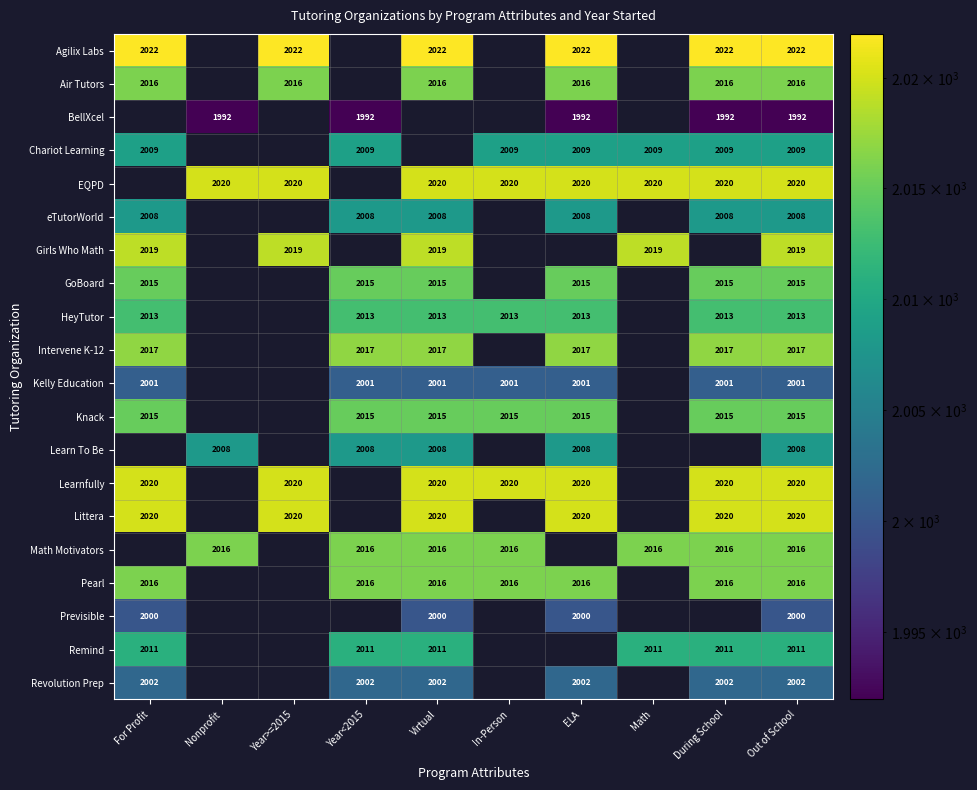

What is the spread (max minus min) of values at Out of School?

30